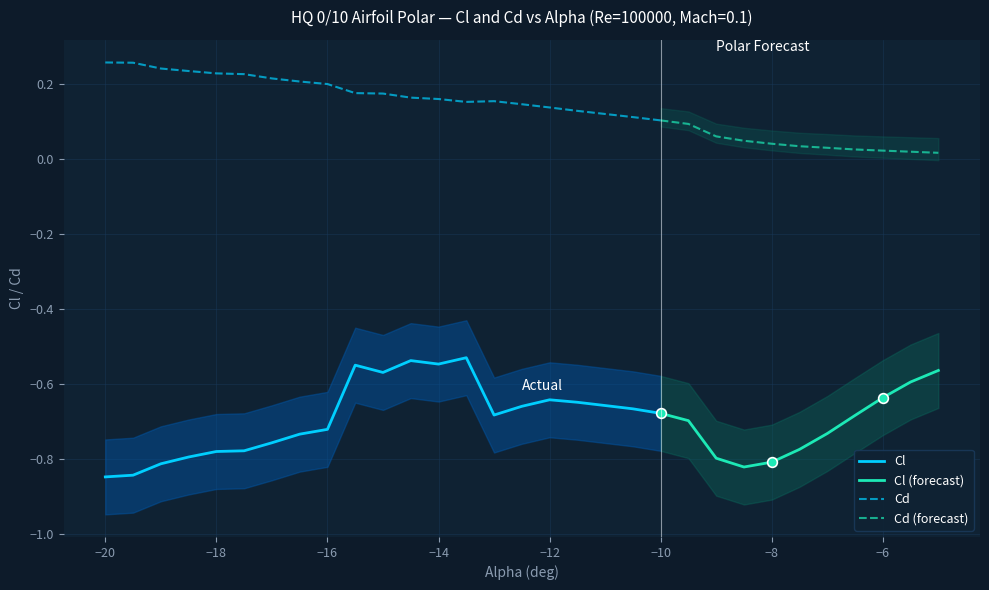

What is the approximate value of Cl_upper at -16.0?

-0.6